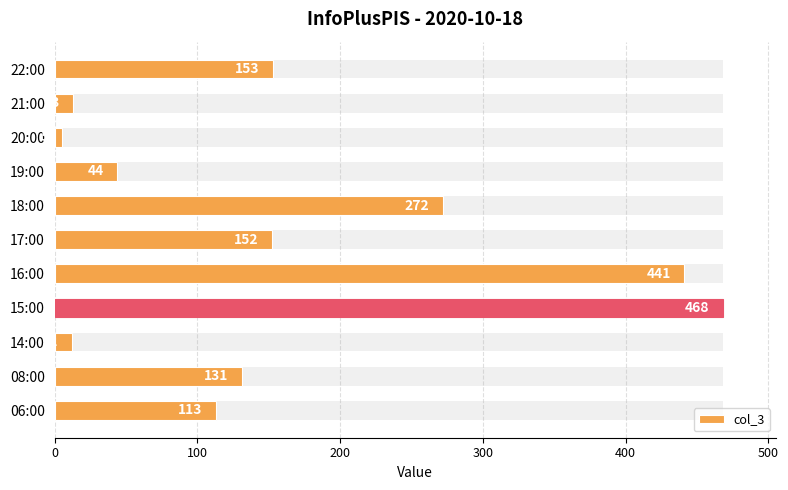

Reading right to left, what are all the values shown in this chart?

153	13	5	44	272	152	441	468	12	131	113